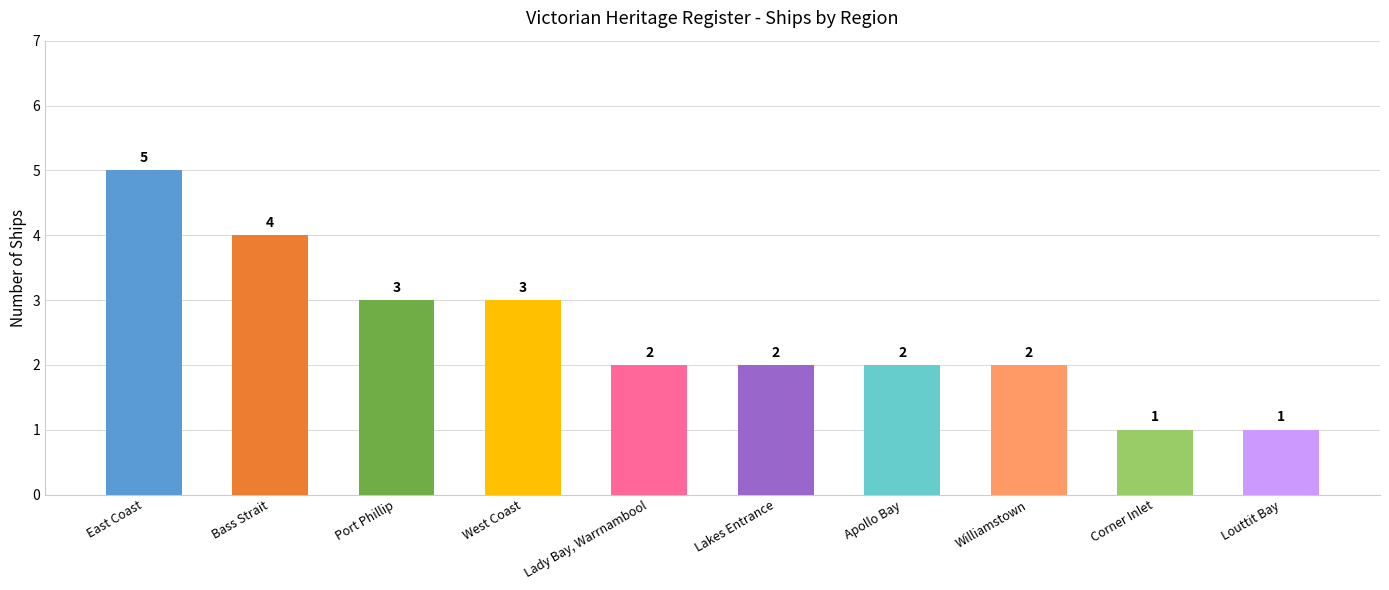

Reading left to right, what are all the values shown in this chart?

5	4	3	3	2	2	2	2	1	1